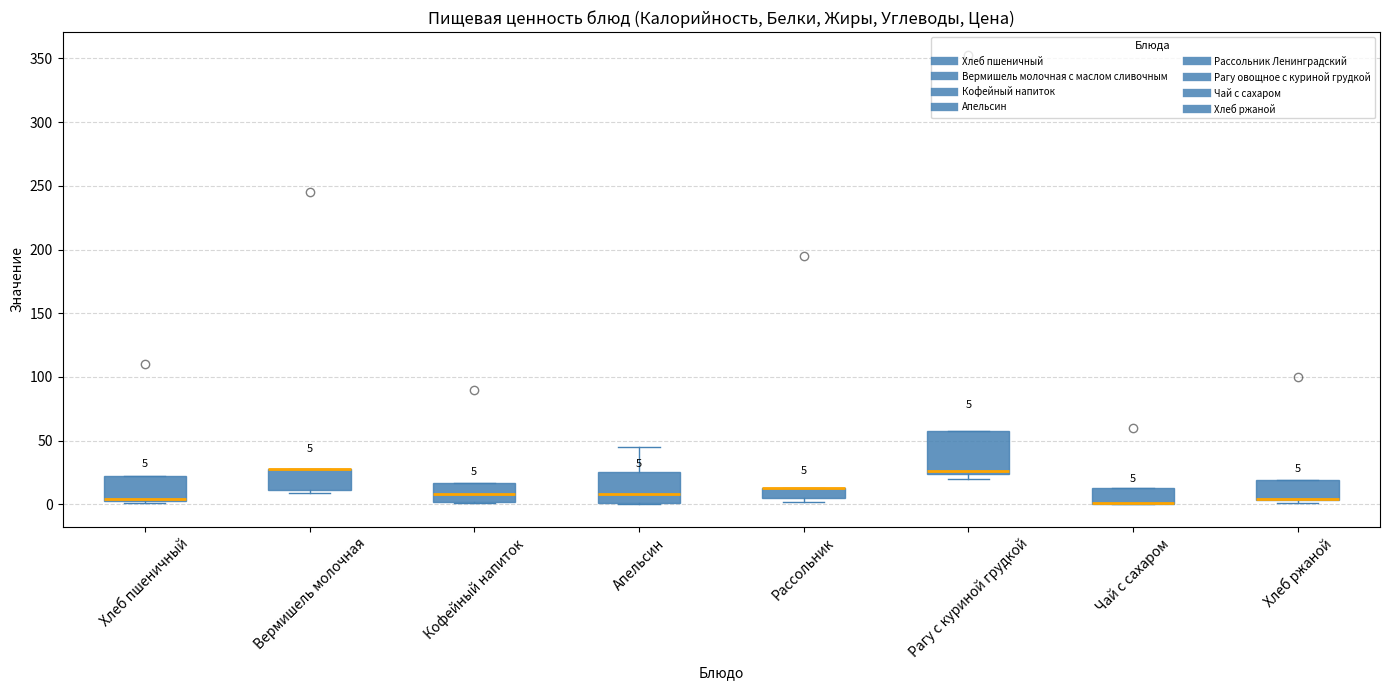

Which box is the tallest, from its lower edge to its upper edge?

Рагу с куриной грудкой